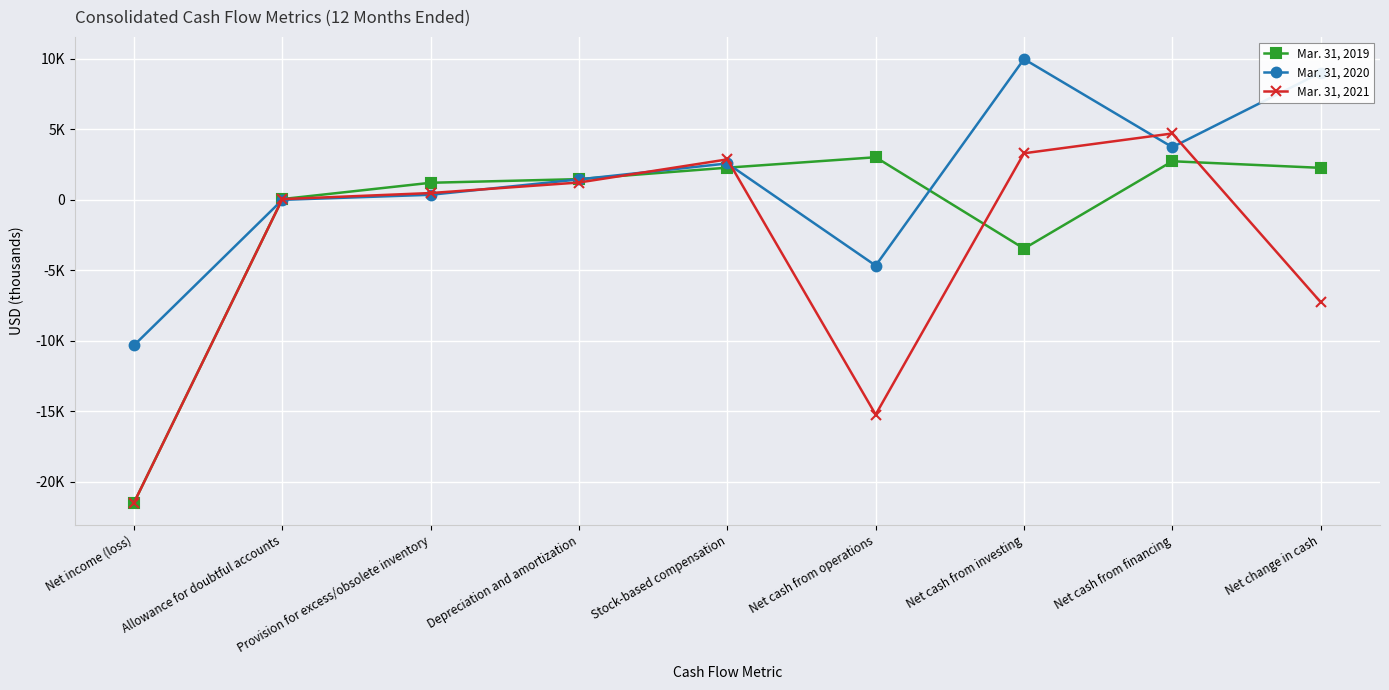

What are all the series names shown in the legend?

Mar. 31, 2019, Mar. 31, 2020, Mar. 31, 2021